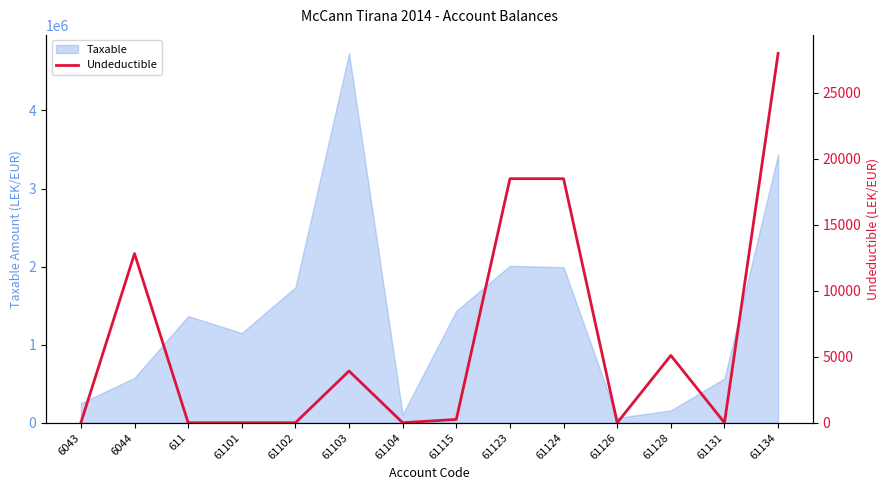

The value of Taxable at 61123 is 2010362.2. True or false?

True